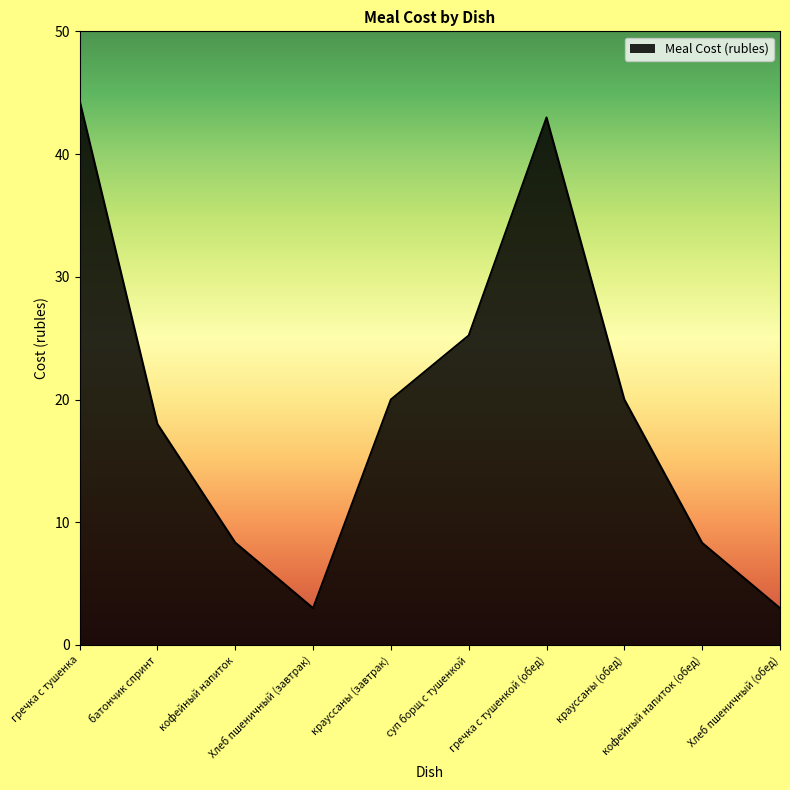

How many interior local peaks (higher than both neighbors) does the data have?

1